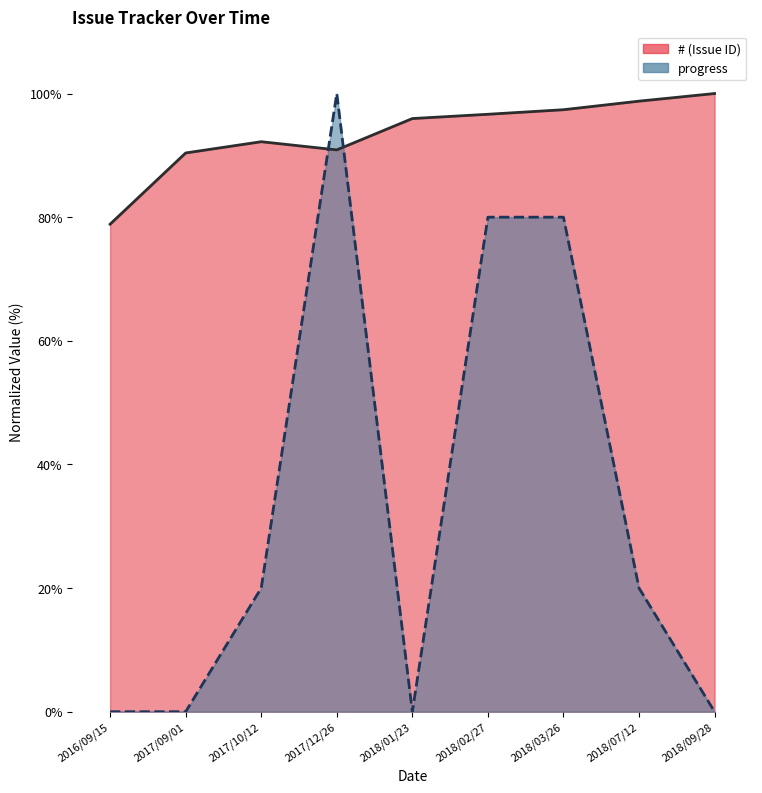

How many values in progress are above zero?

5